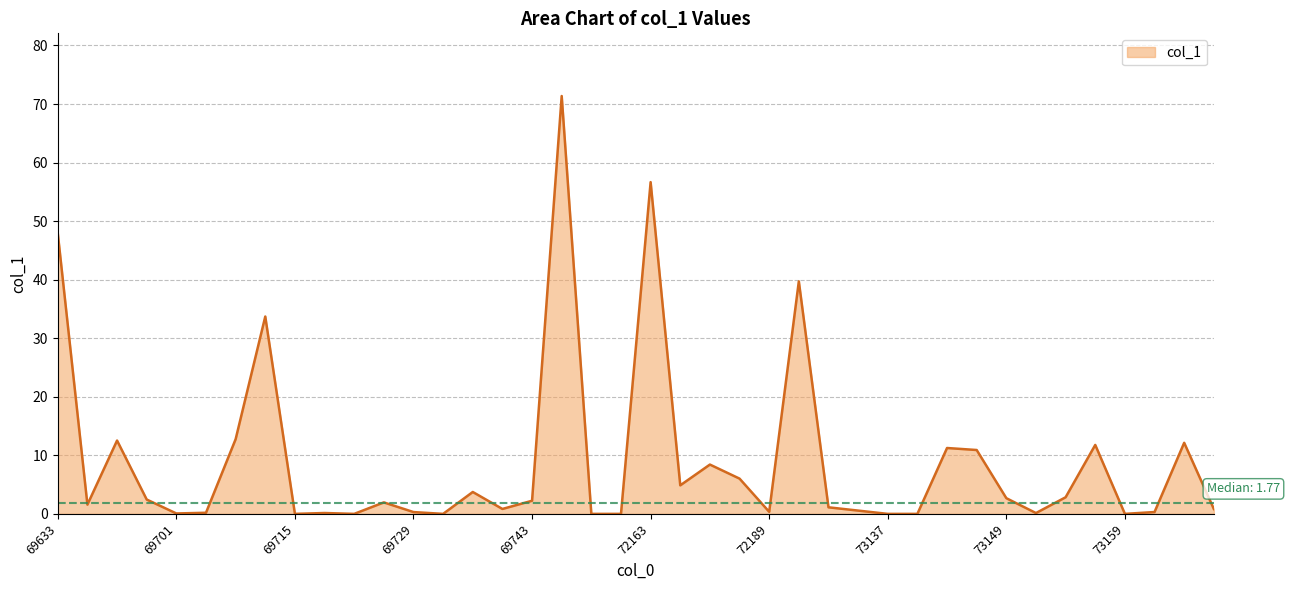

What is the difference between the maximum and minimum values?

71.4